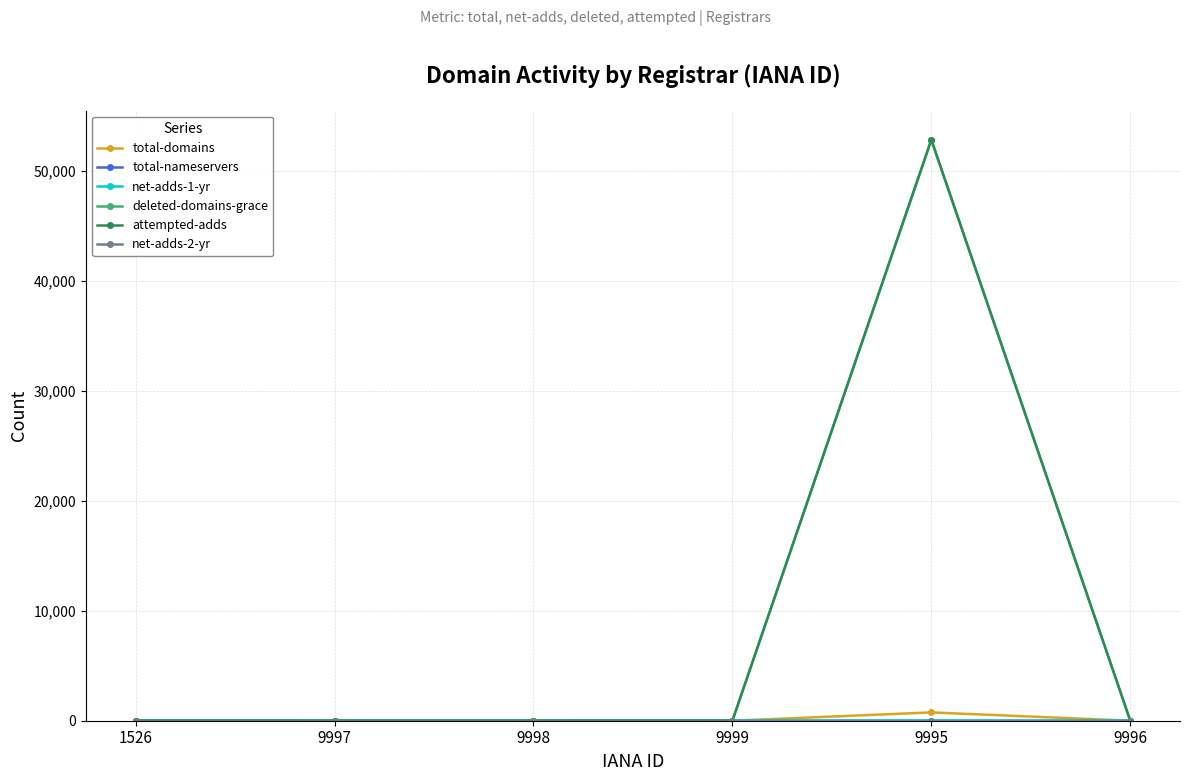

True or false: total-domains has more than 0 points higher than both neighbors.

True